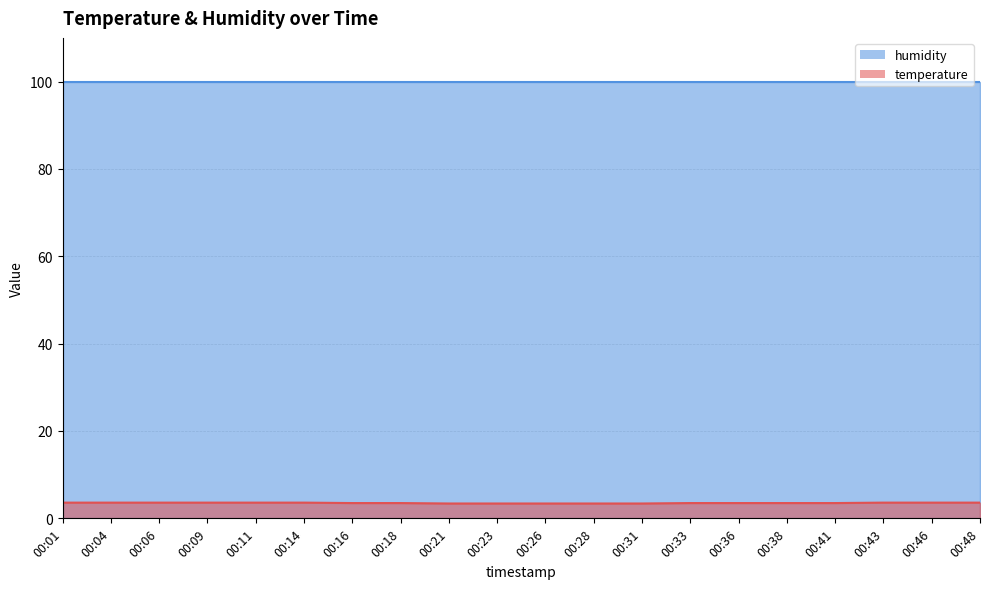

What is the value of the 11th point from the left?

3.4